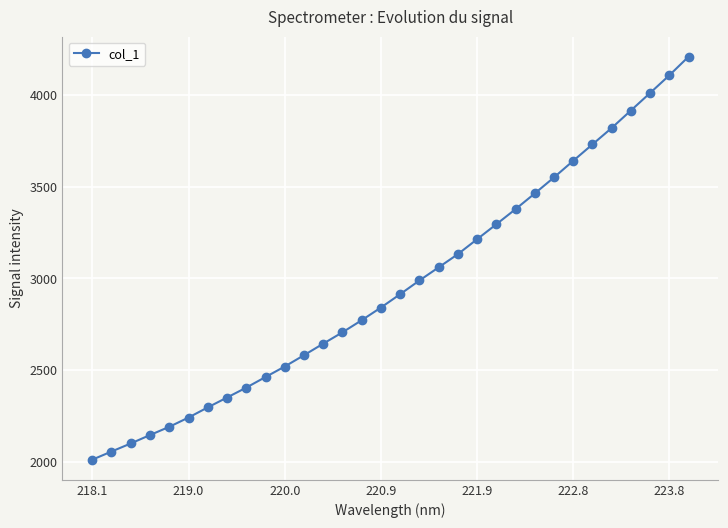

Count the number of values greater than 2914.

16